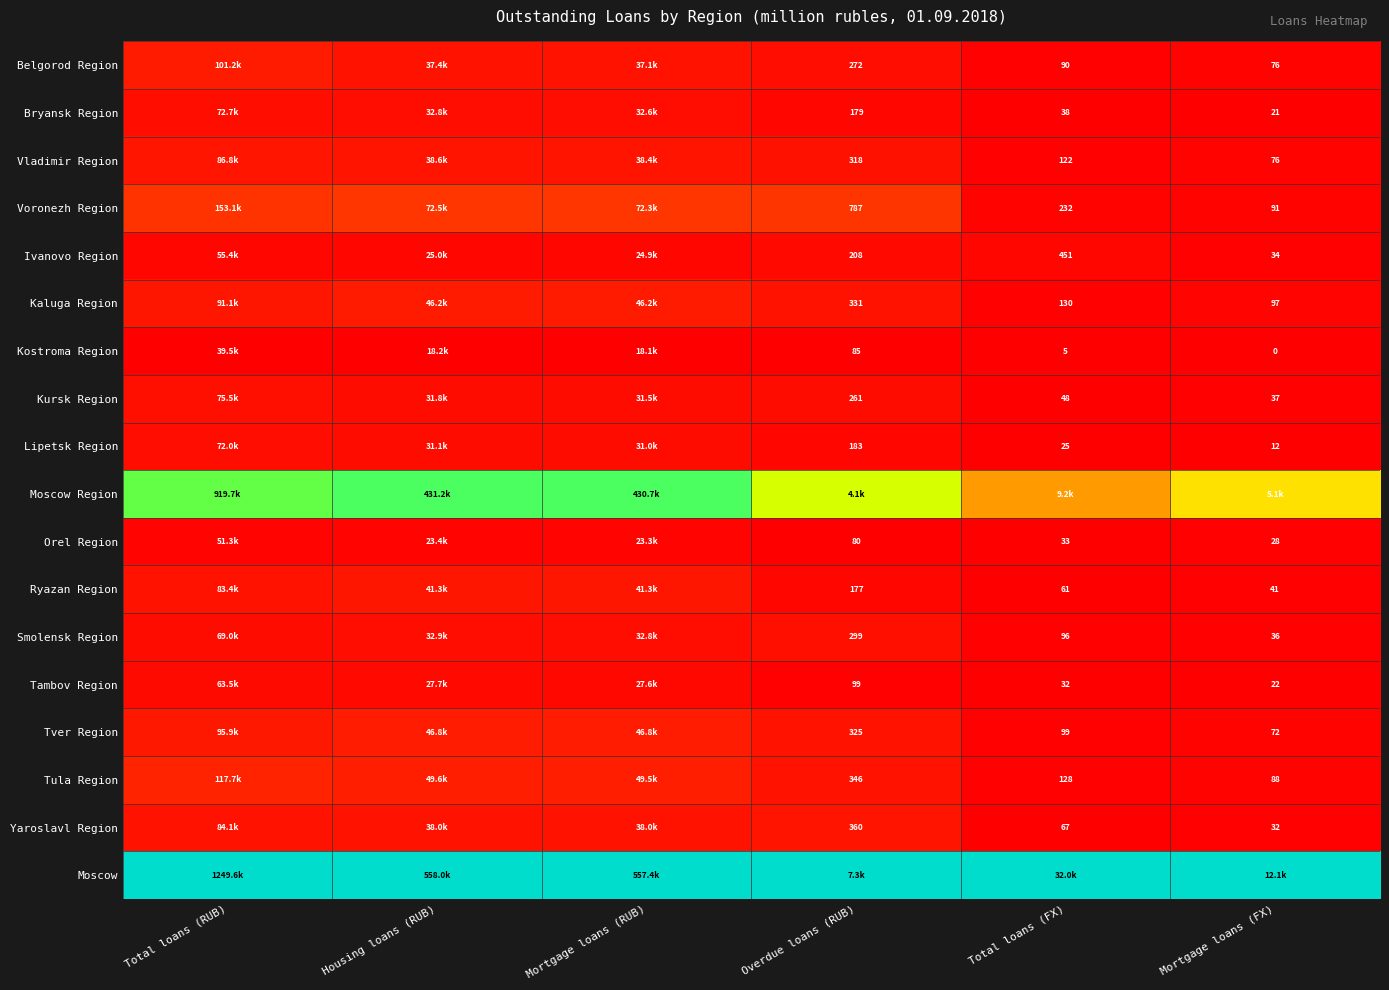

Is the value of Voronezh Region at Total loans (FX) greater than the value of Lipetsk Region at Mortgage loans (FX)?

Yes